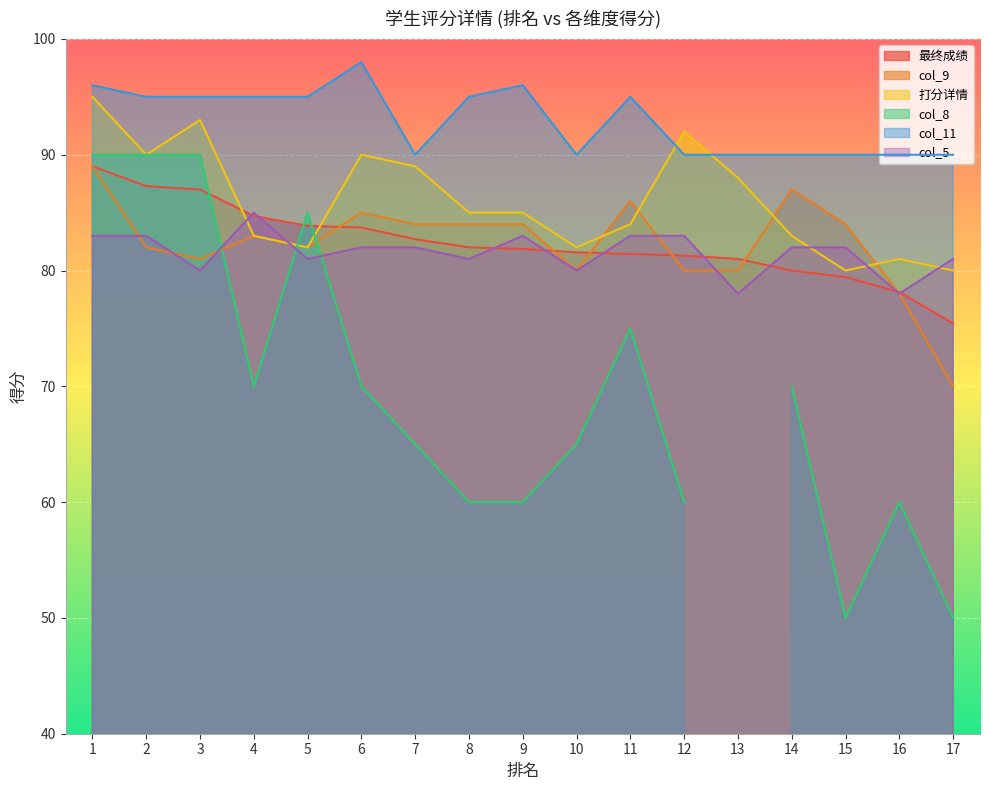

How many data points does each series have?

17